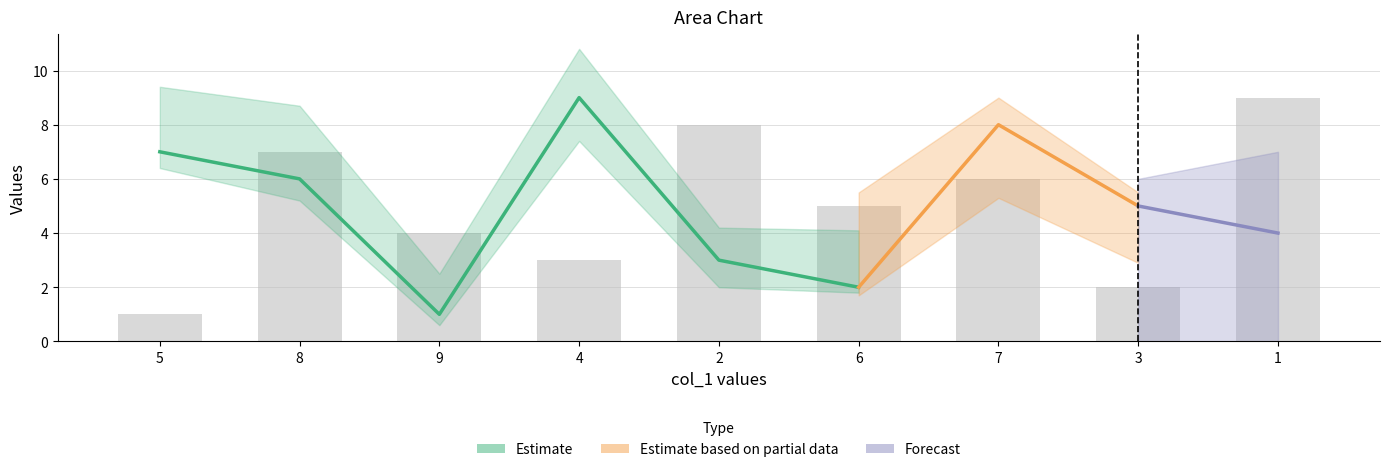

Which category has the lowest value across all series?

5